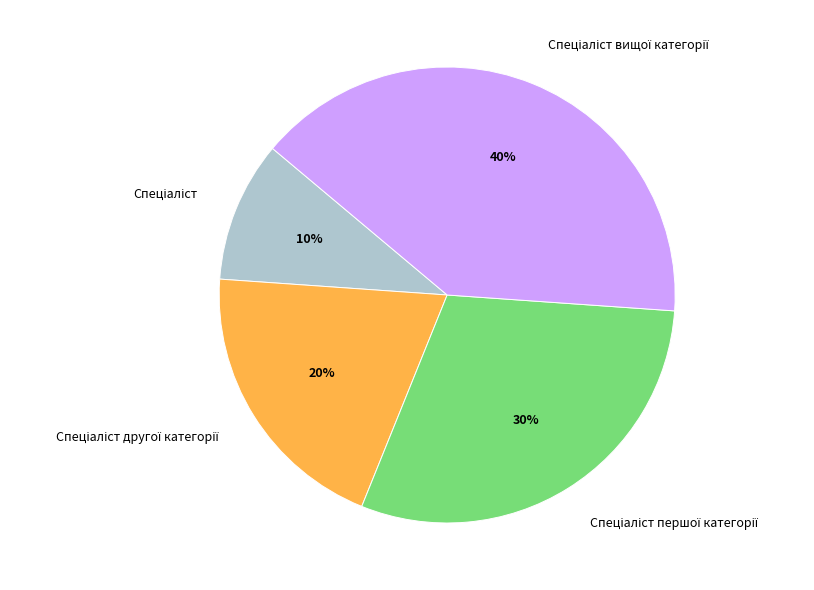

To the nearest percent, what is the difference between the largest and smallest slice percentages?

30%